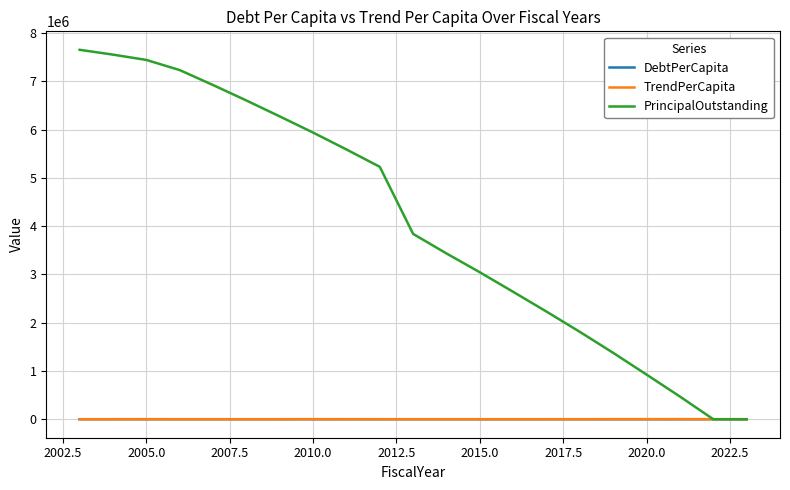

Which series has the largest total across all categories?

PrincipalOutstanding